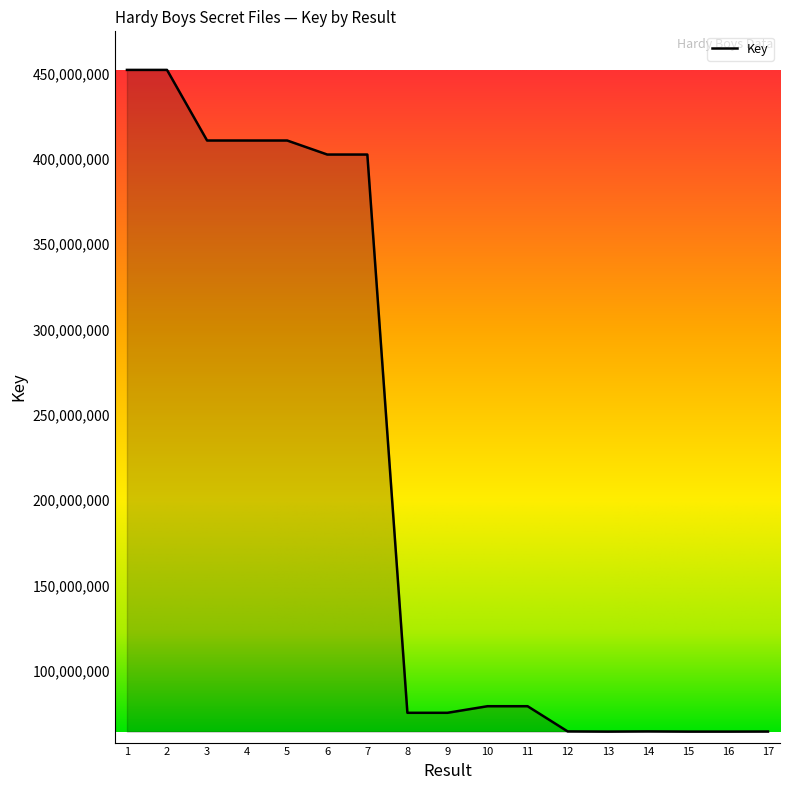

Which has a higher value, 15 or 5?

5